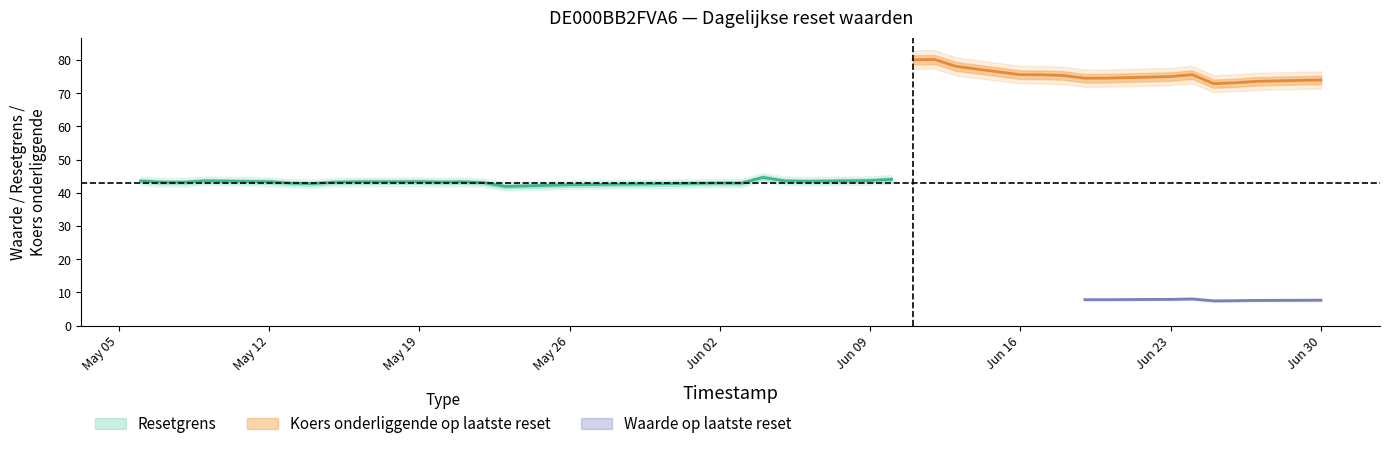

What position from the right is 6?

30